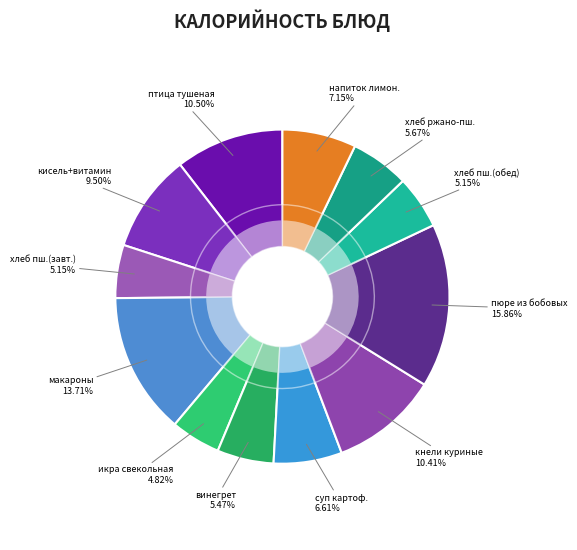

Between птица тушеная в соусе and пюре из бобовых, which is larger?

пюре из бобовых